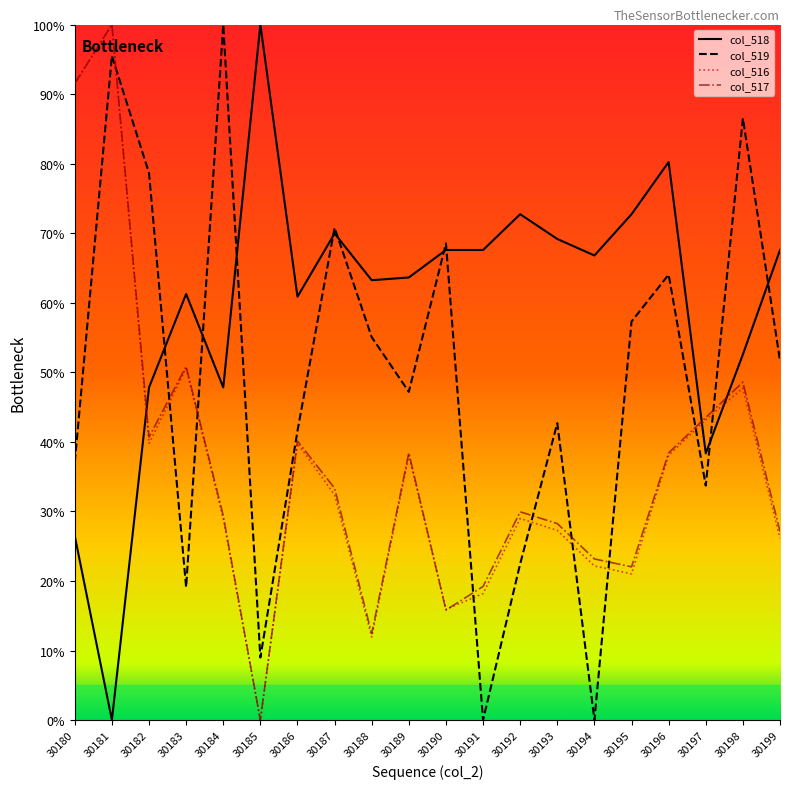

What is the total value across all series at 30187?

206.5